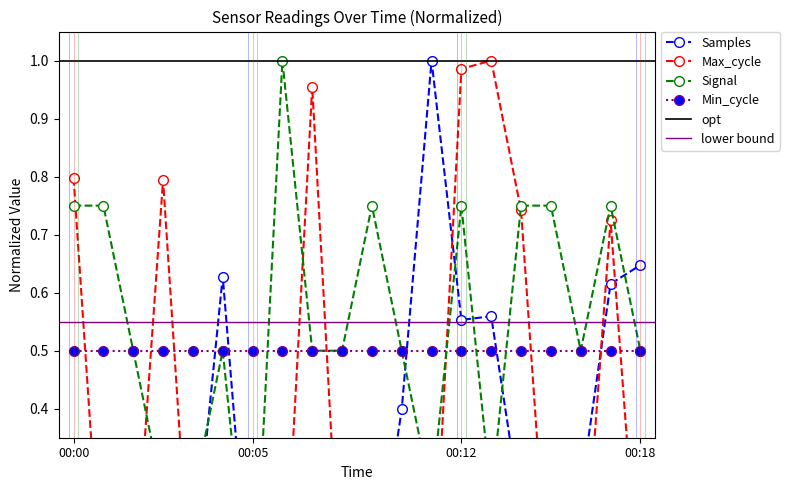

True or false: Samples and Signal intersect in this chart.

True